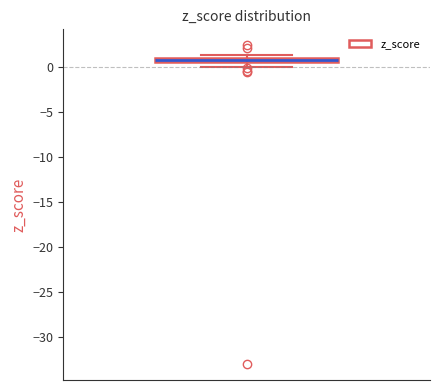

Where does the lower whisker of the box end on the y-axis? The values are not printed on the chart, so give them approximately, as read against the axis.

0.0